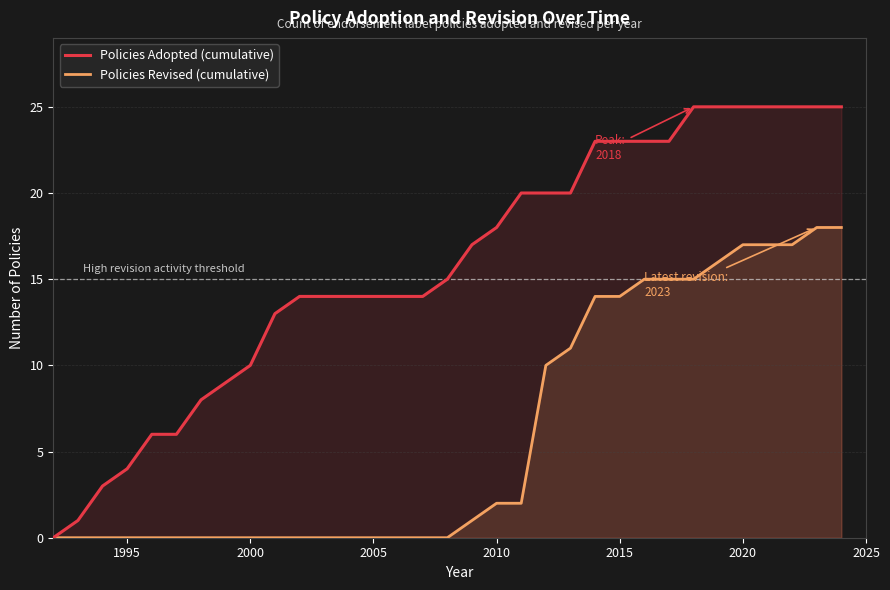

List the series in order of their overall mean, lowest first.

Policies Revised (cumulative), Policies Adopted (cumulative)